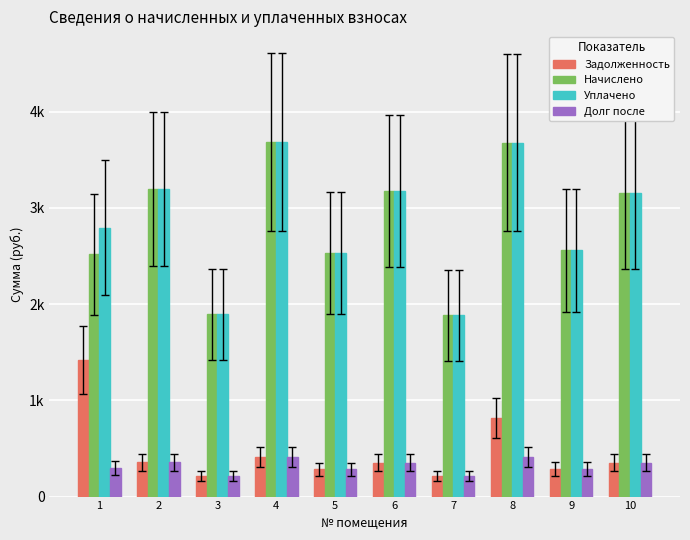

What is the spread (max minus min) of values at 1?

2500.1